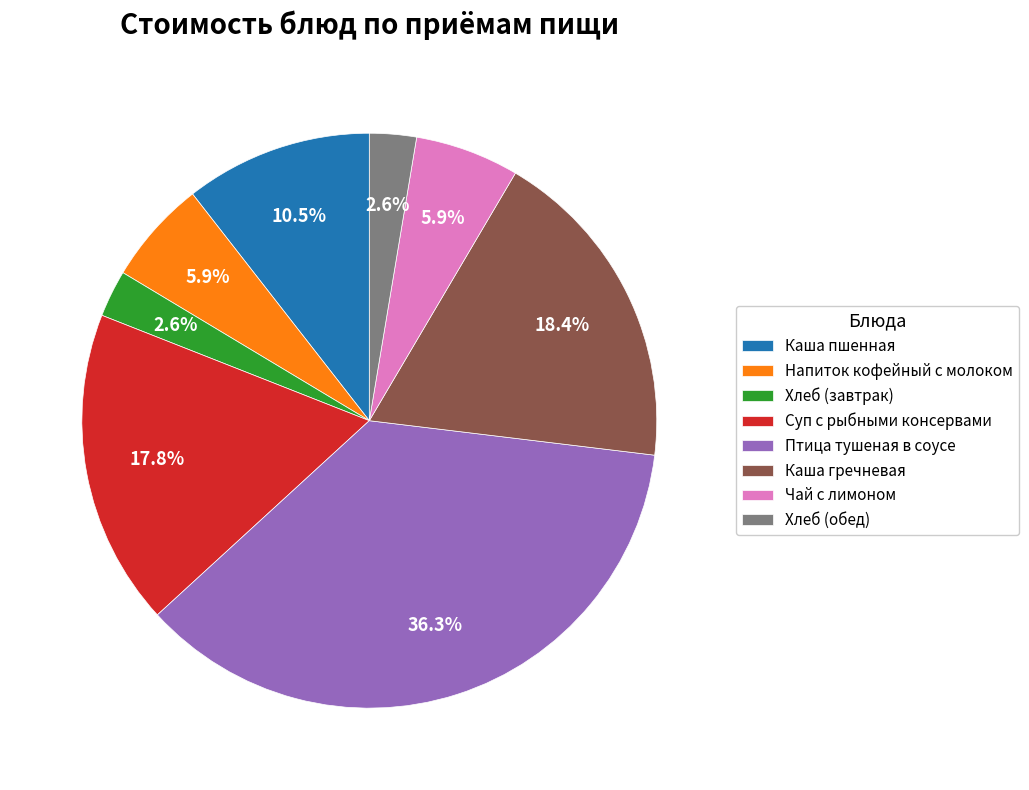

What percentage is NOT represented by Каша гречневая?

81.6%